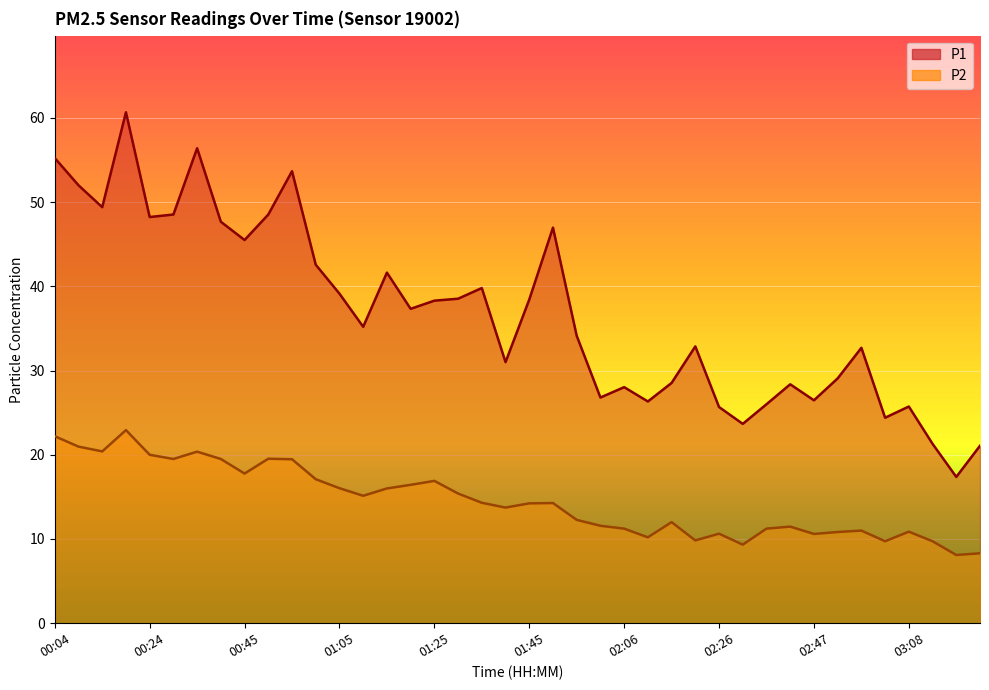

Where is the first local minimum for P1?

00:14